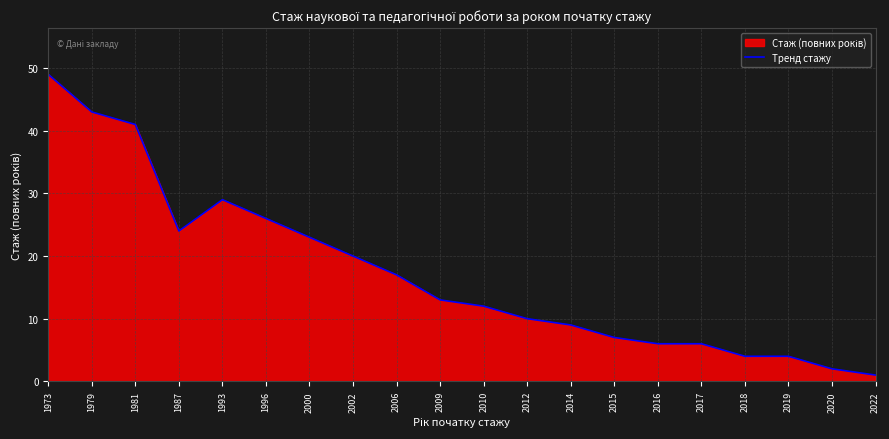

Reading left to right, list all the values displayed in this chart.

49	43	41	24	29	26	23	20	17	13	12	10	9	7	6	6	4	4	2	1